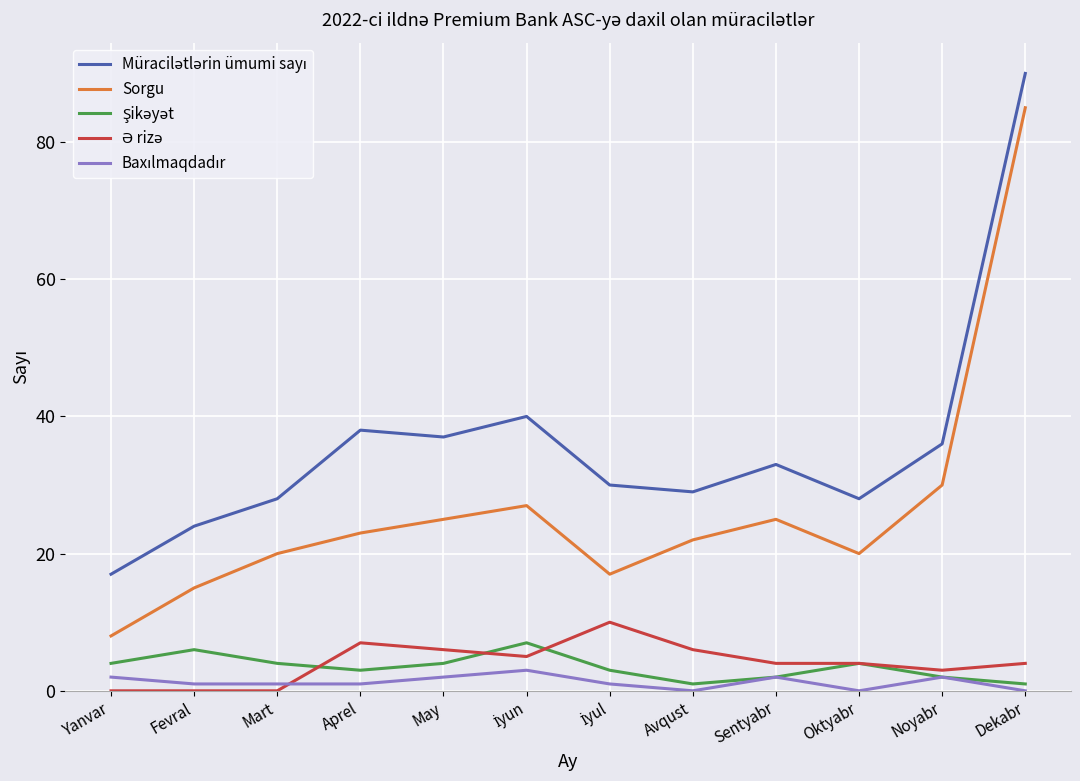

What is the maximum value shown in the chart?

90